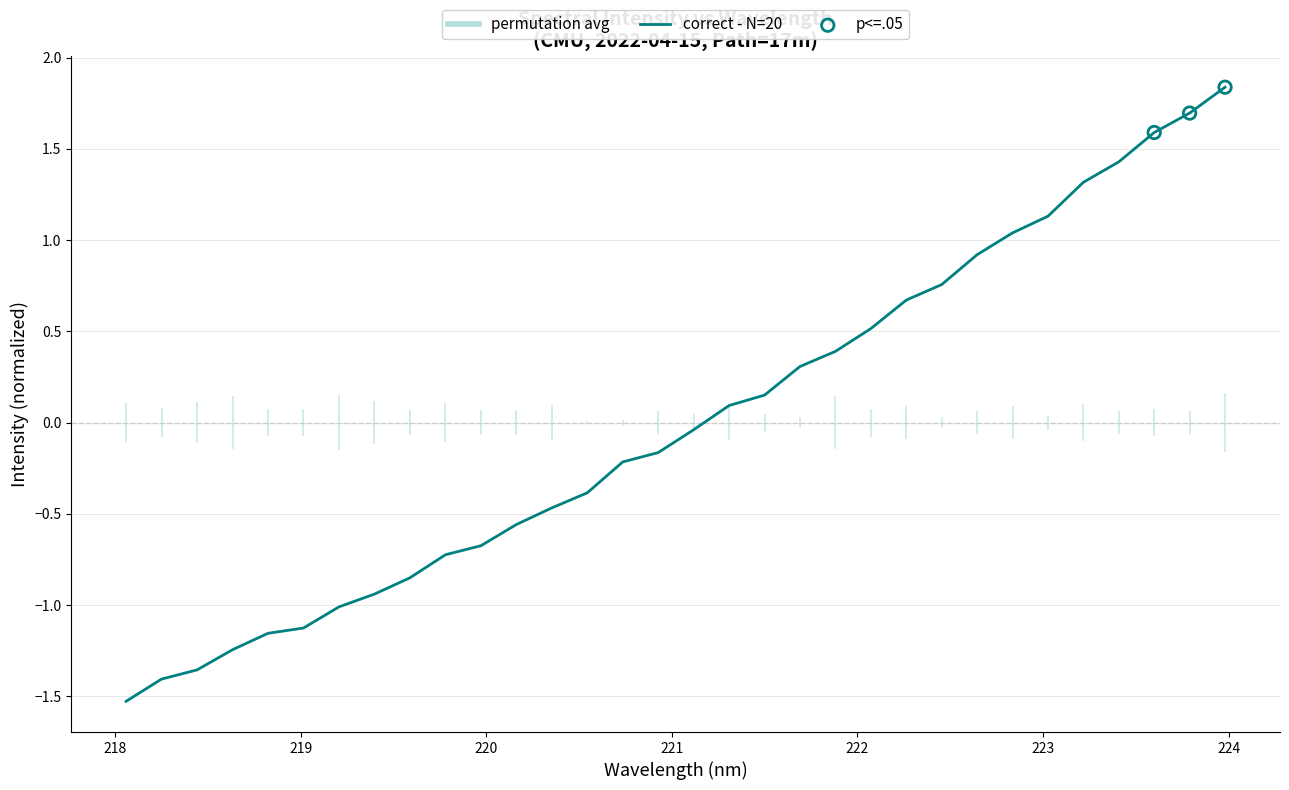

What is the smallest value displayed?

-1.5